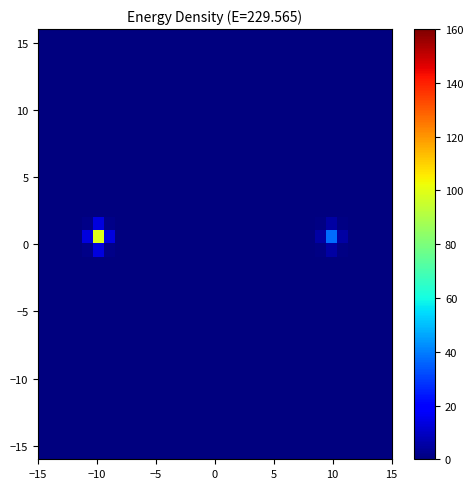

What is the greatest value displayed?

99.0